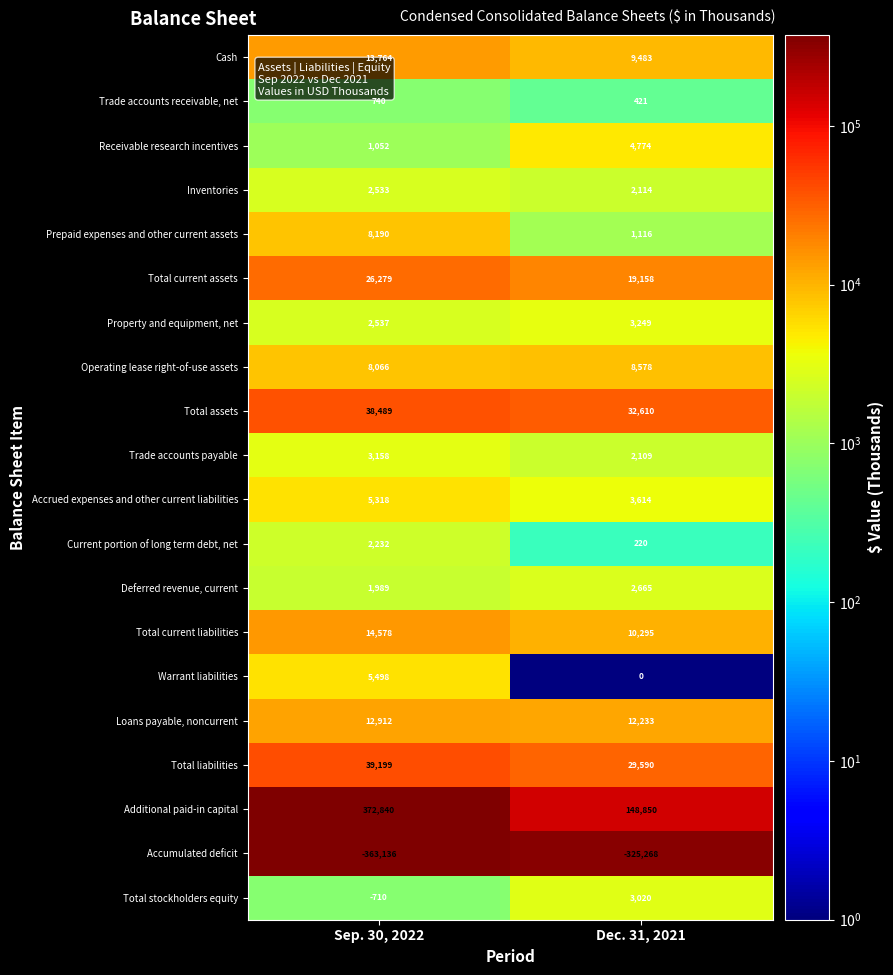

The value of Total current liabilities at Dec. 31, 2021 is 4920. True or false?

False